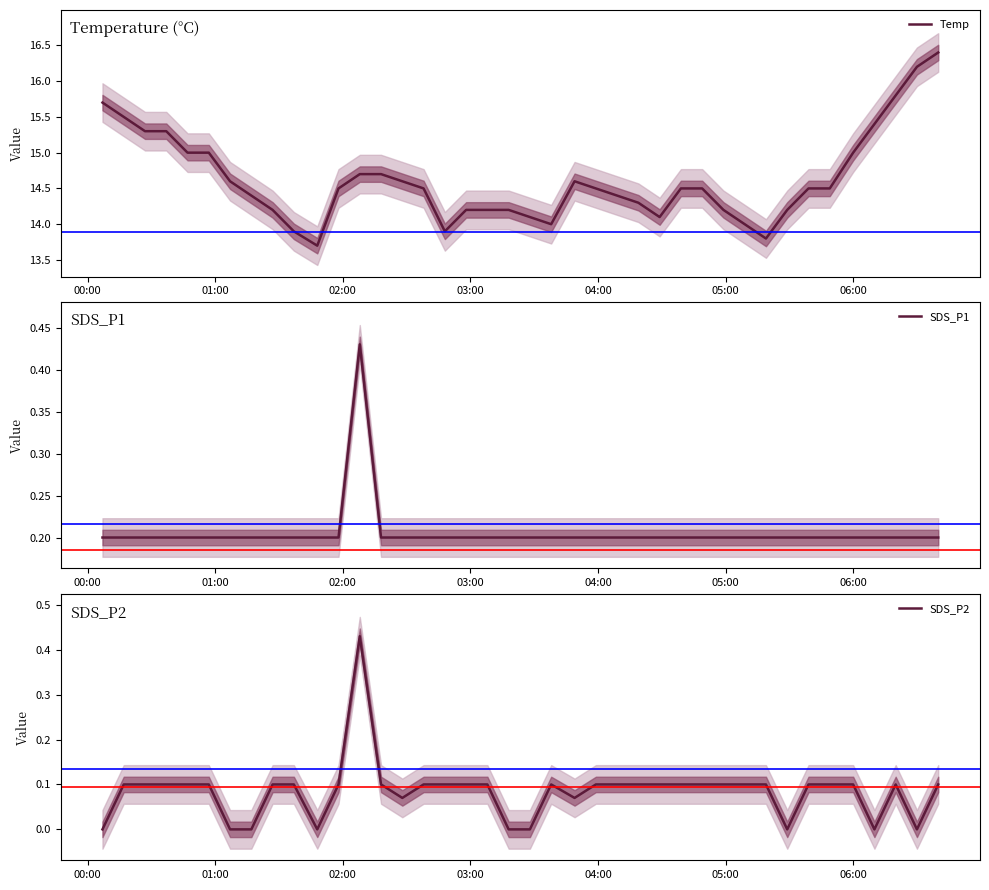

Is this an area chart (filled region under the line)?

No